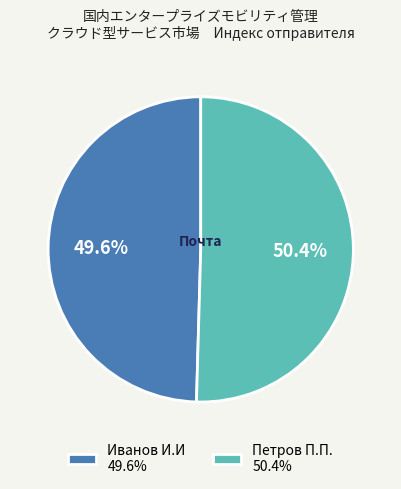

To the nearest percent, what percentage of the pie is Иванов И.И?

50%